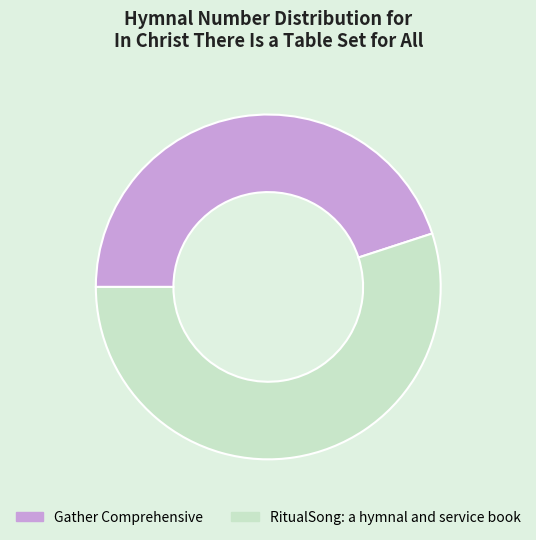

Which slice is the largest?

RitualSong: a hymnal and service book